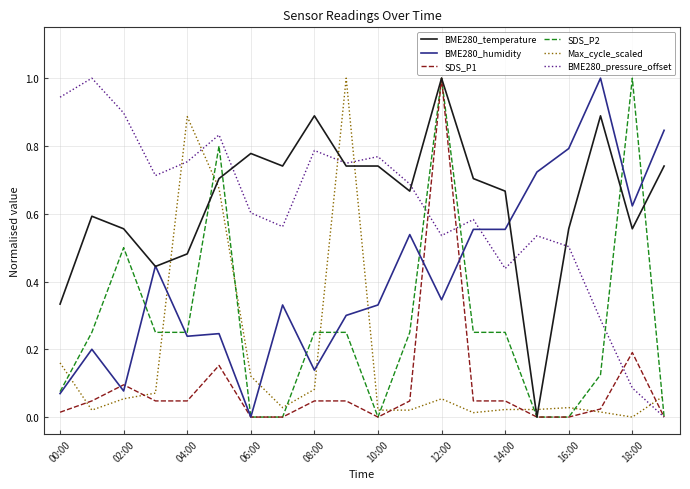

What is the highest value of the BME280_humidity series?

1.0